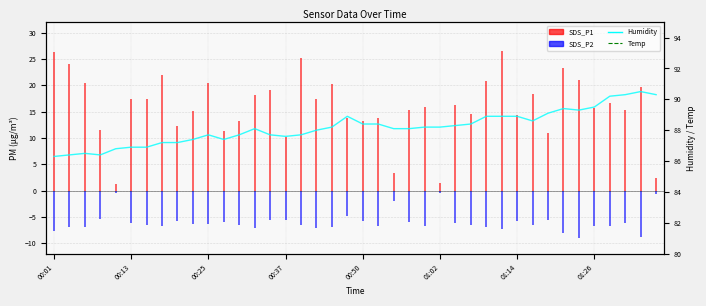

True or false: Temp and Humidity intersect in this chart.

False